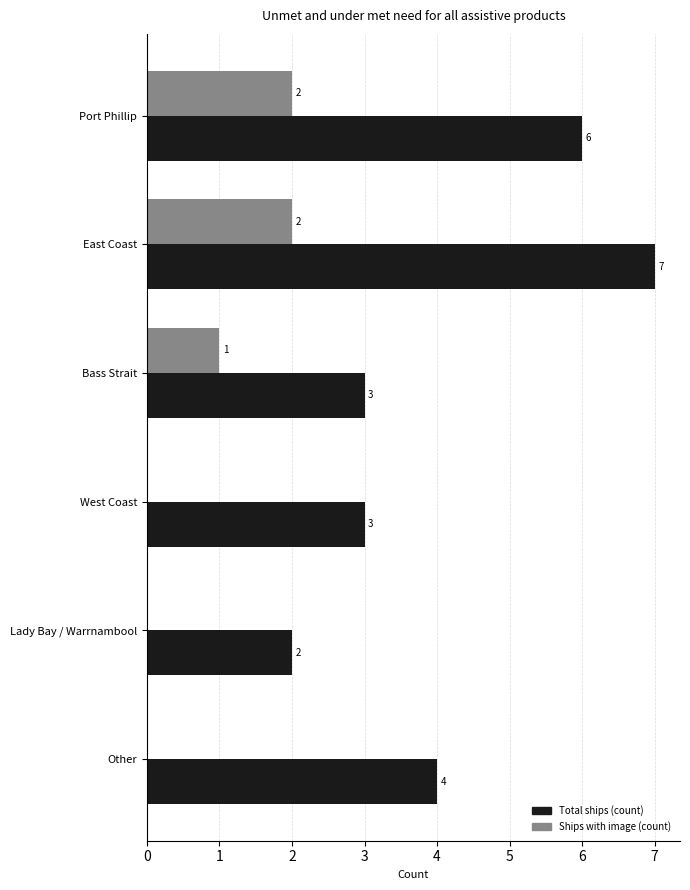

How many data points does each series have?

6